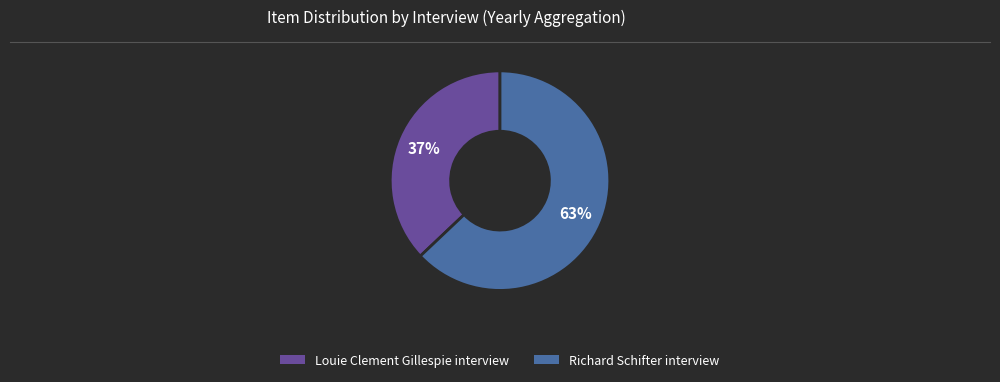

What percentage is the Richard Schifter interview slice, to the nearest percent?

63%